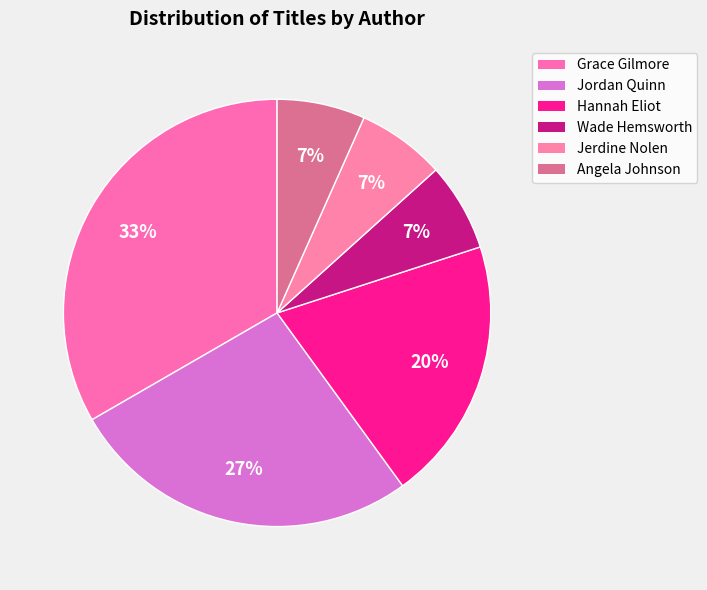

Between Grace Gilmore and Hannah Eliot, which is larger?

Grace Gilmore